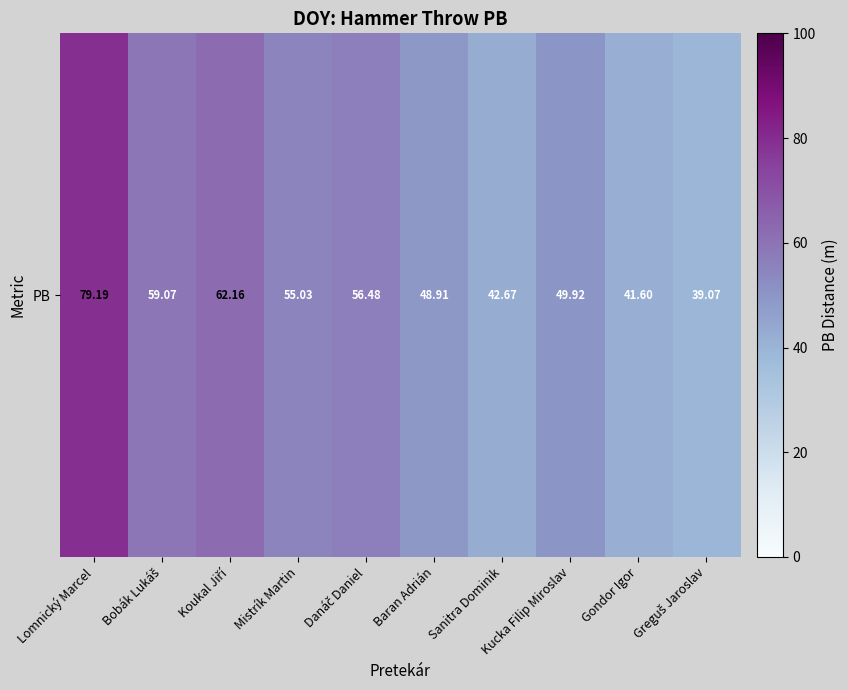

Rank the categories by value from highest to lowest.

Lomnický Marcel, Koukal Jiří, Bobák Lukáš, Danáč Daniel, Mistrík Martin, Kucka Filip Miroslav, Baran Adrián, Sanitra Dominik, Gondor Igor, Greguš Jaroslav